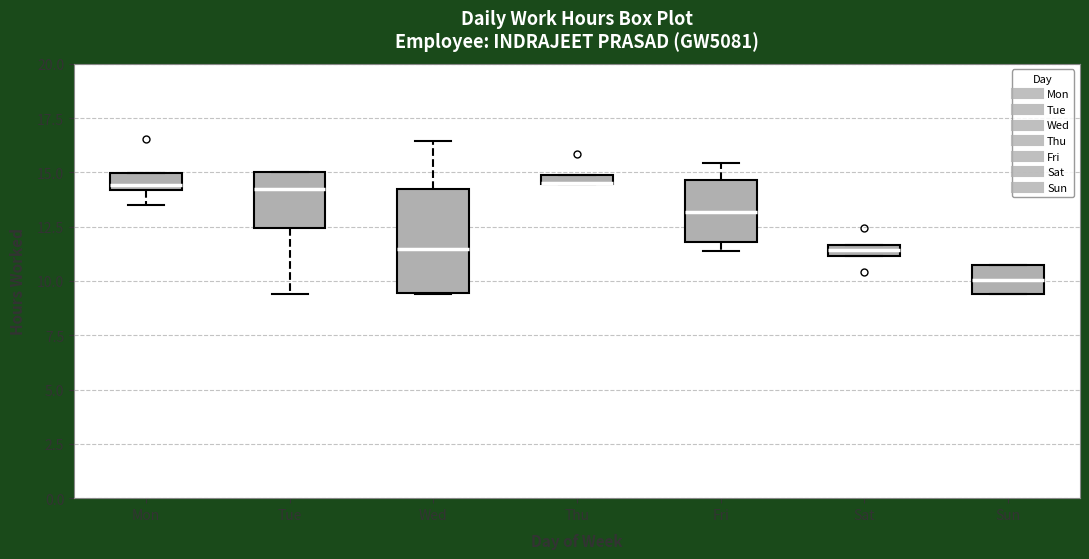

Where is the lower edge of the box for Mon on the y-axis? The values are not printed on the chart, so give them approximately, as read against the axis.

14.0